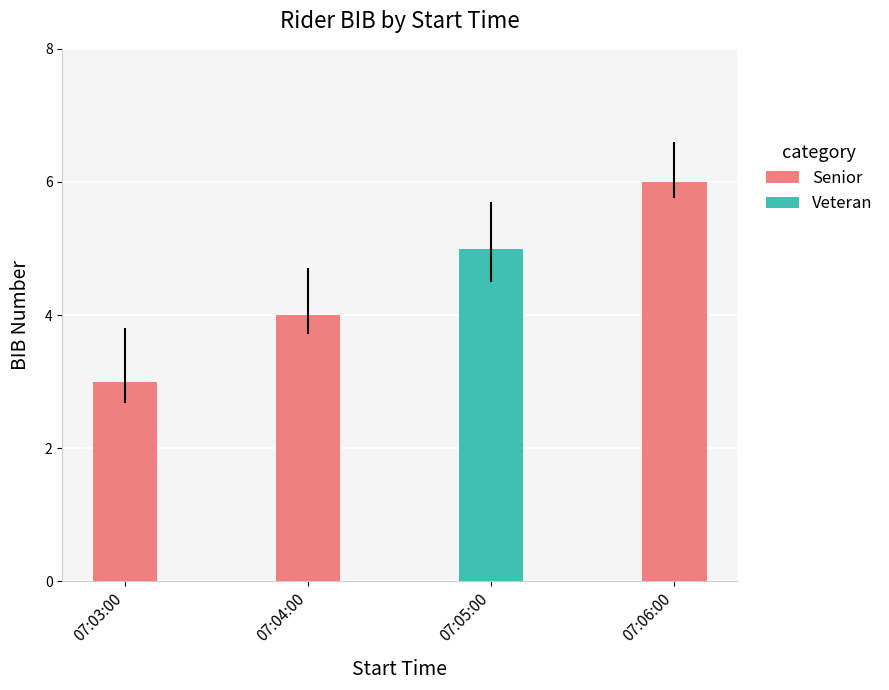

The value of Senior at 07:06:00 is 2. True or false?

False